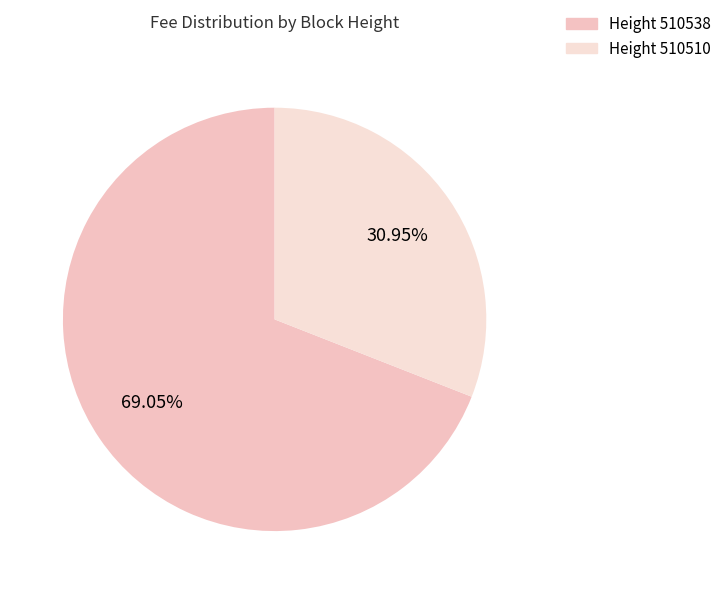

Which category has the smallest portion of the pie?

Height 510510